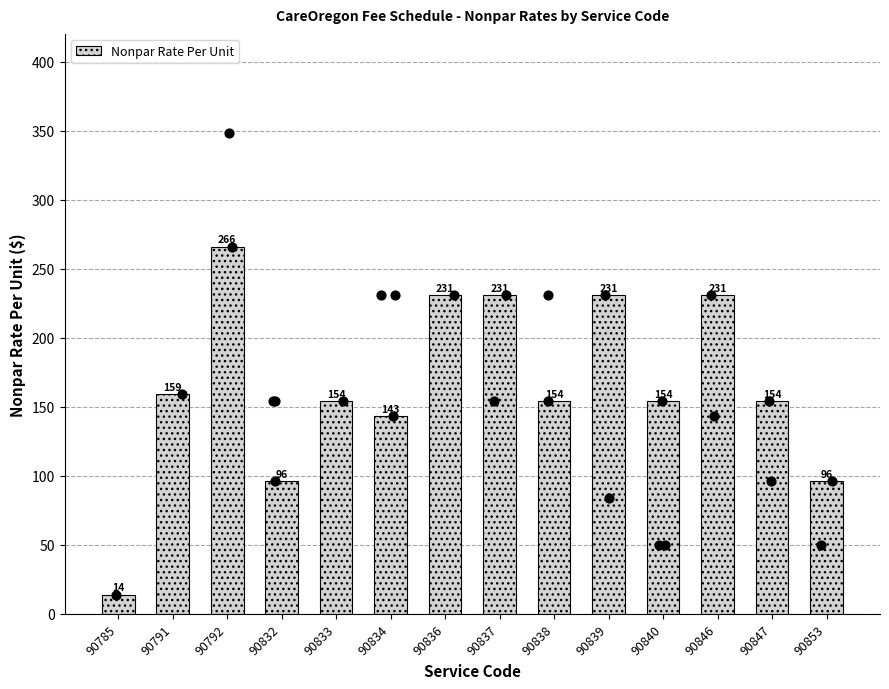

Which has a higher value, 90791 or 90853?

90791